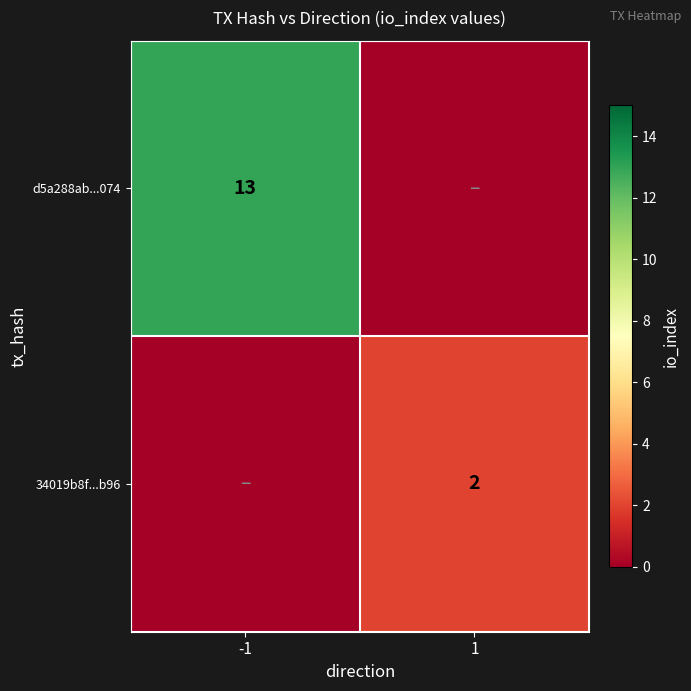

The value of 34019b8f...b96 at 1 is 1. True or false?

False